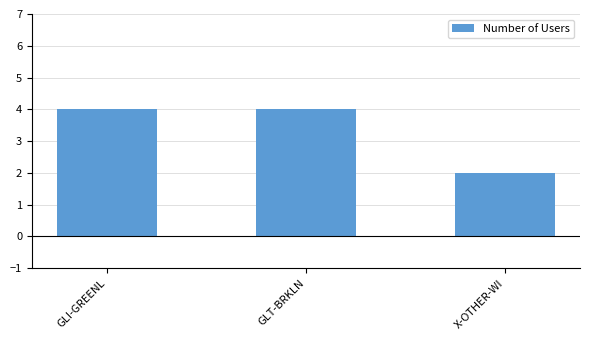

What is the label of the 2nd bar from the right?

GLT-BRKLN